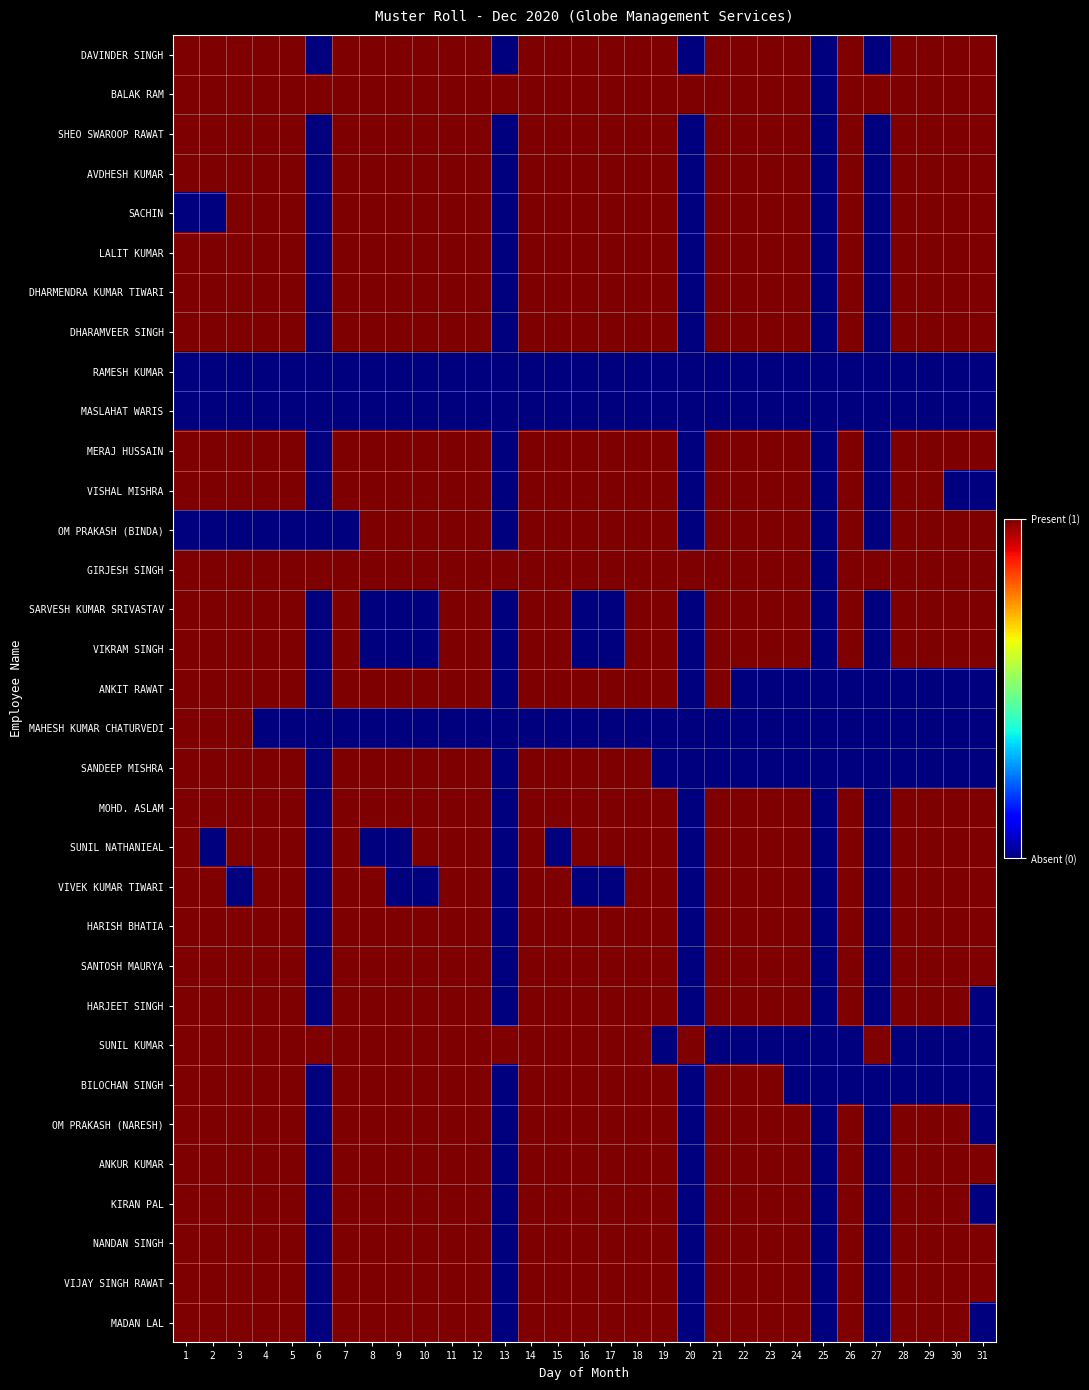

Between 23 and 25, which series saw the biggest shift?

DAVINDER SINGH